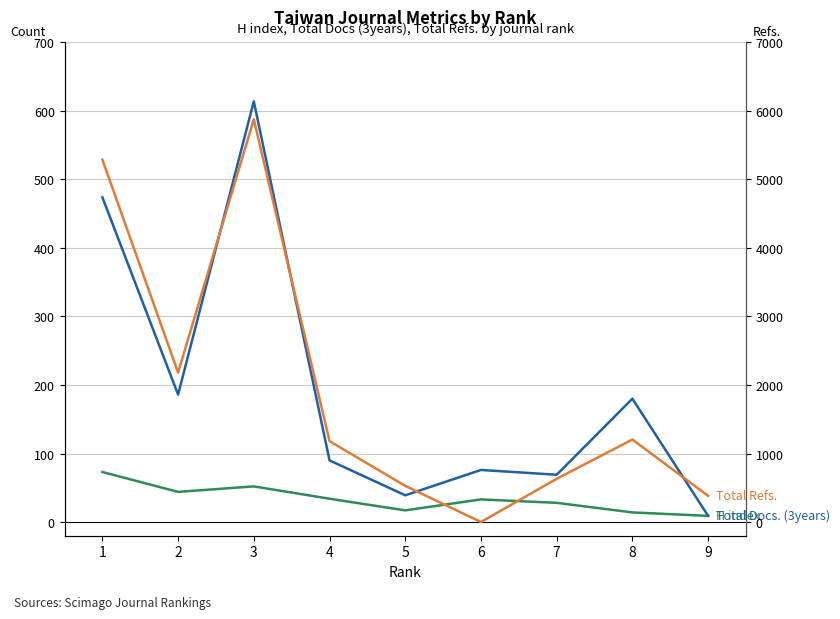

What is the difference between the second highest and minimum values in the Total Refs. series?

5289